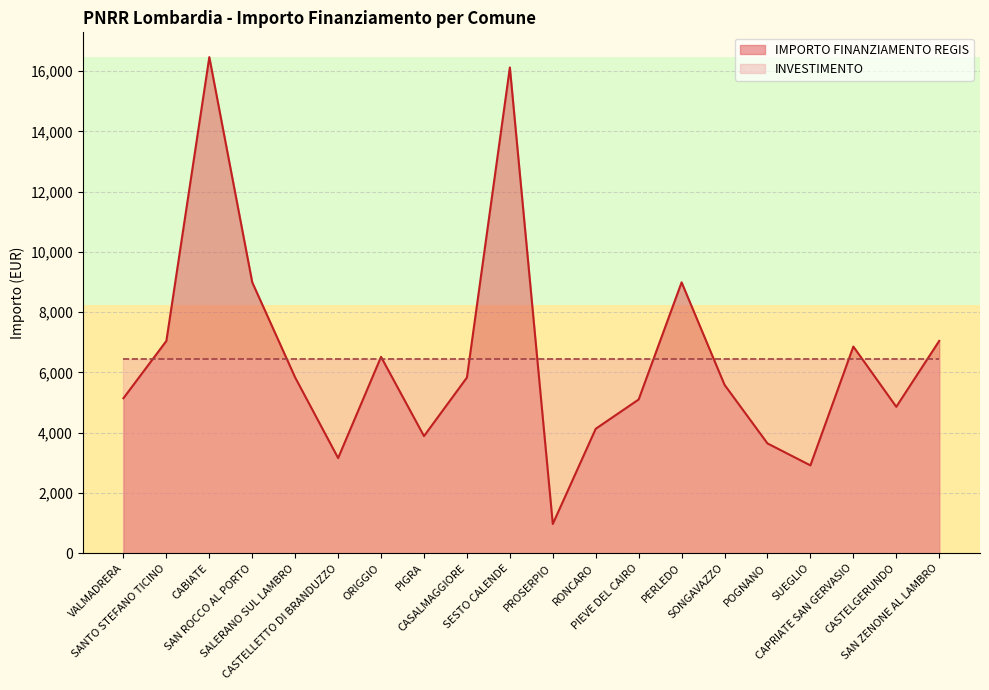

What is the difference between the values at POGNANO and SESTO CALENDE?

12476